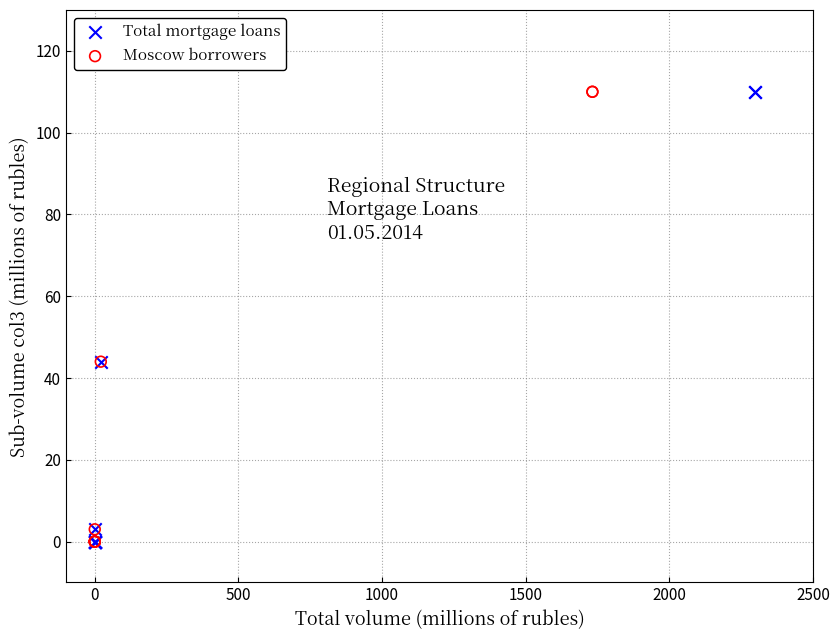

What are all the series names shown in the legend?

Total mortgage loans, Moscow borrowers